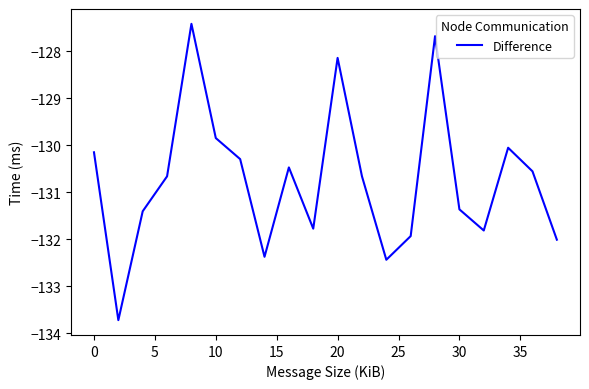

What is the greatest value displayed?

-127.4